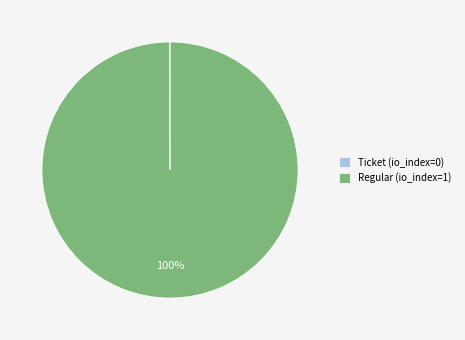

To the nearest percent, what is the average slice percentage?

50%